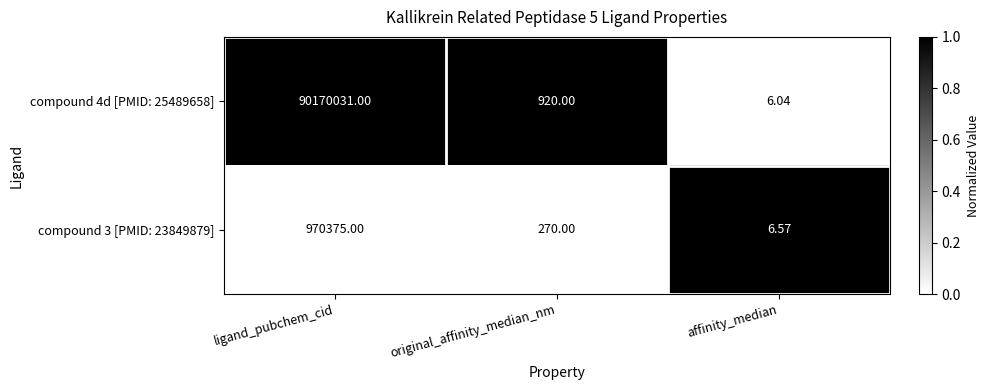

How many data points does each series have?

3